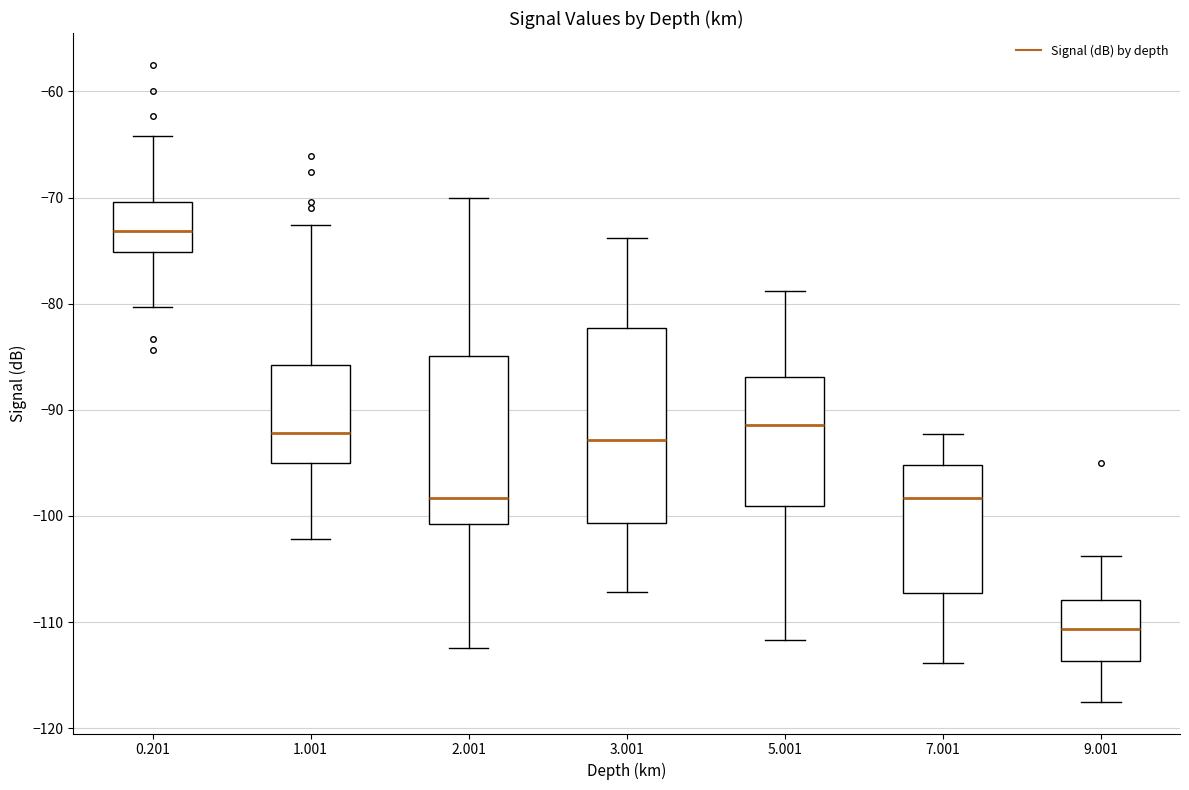

Where does the lower whisker of the box at x = 9.001 end on the y-axis? The values are not printed on the chart, so give them approximately, as read against the axis.

-117